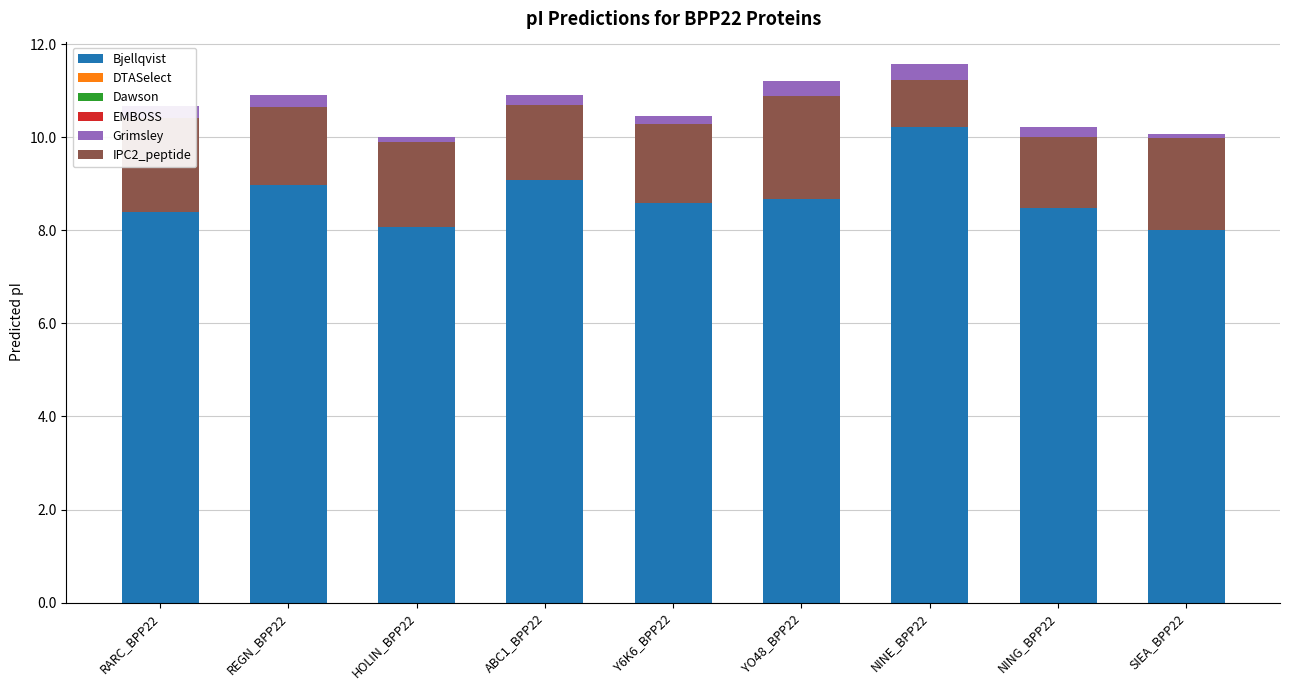

How many data points does each series have?

9